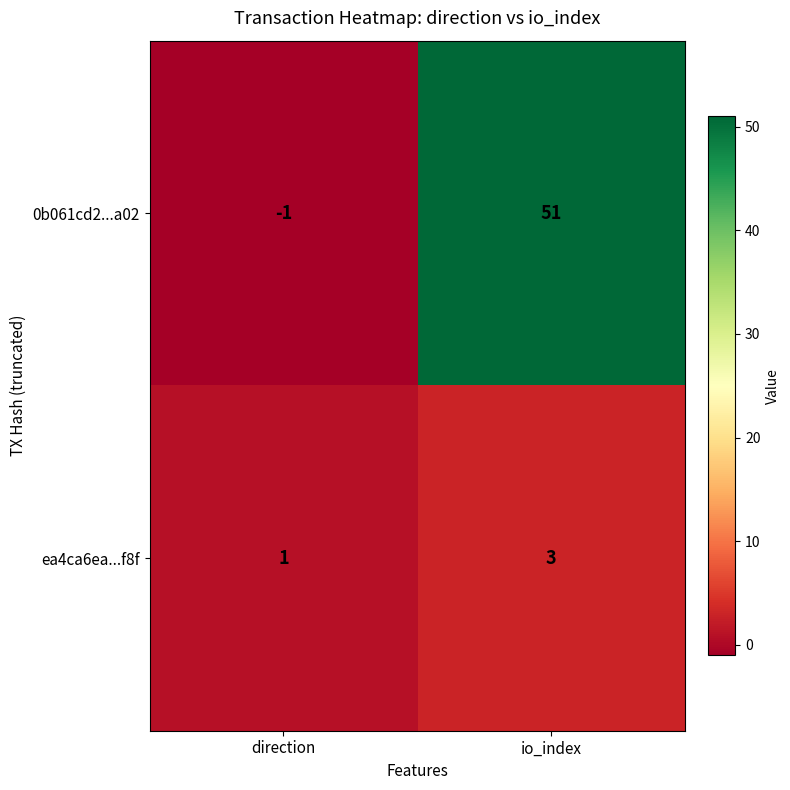

Which series has the largest total across all categories?

0b061cd2...a02